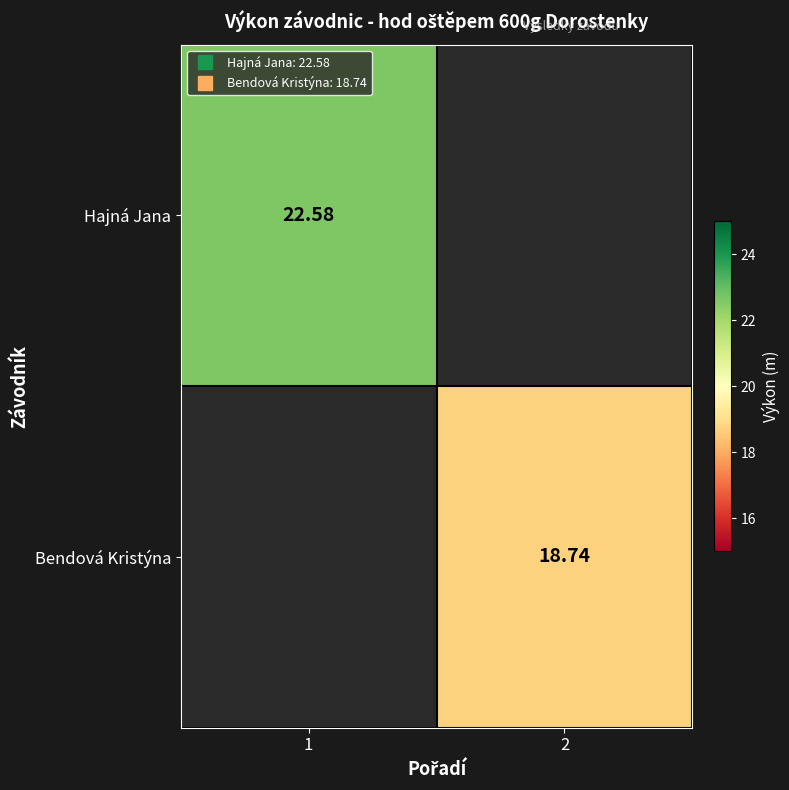

Count the number of categories in the chart.

2